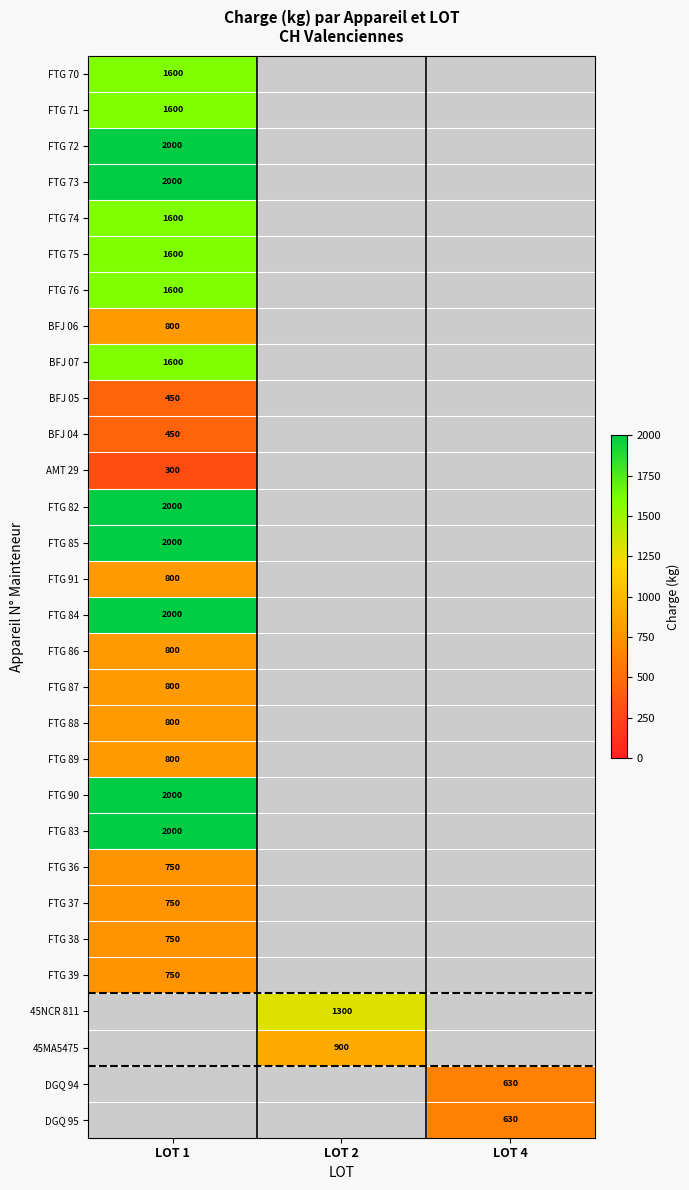

True or false: FTG 72 has a value of 2000 at LOT 1.

True